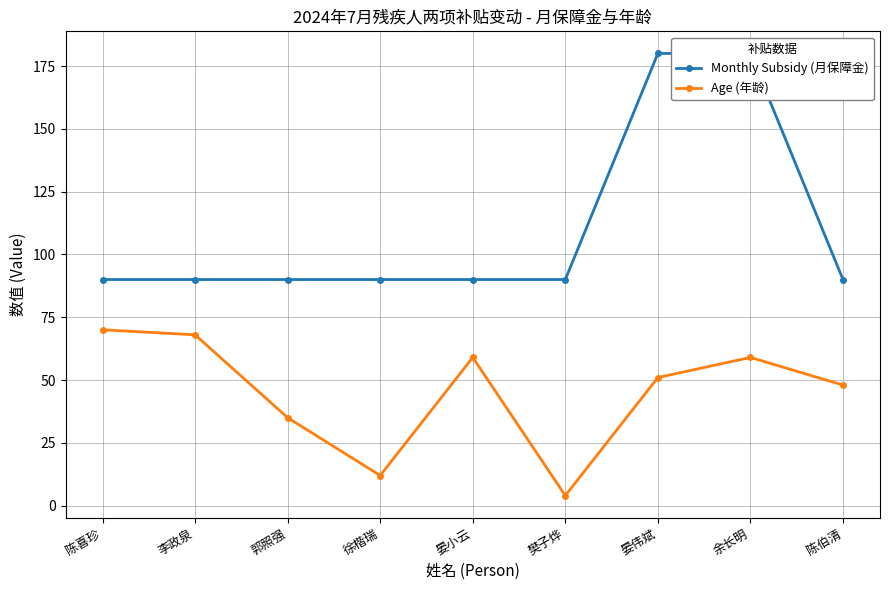

Rank the series by their maximum value, from highest to lowest.

Monthly Subsidy (月保障金), Age (年龄)